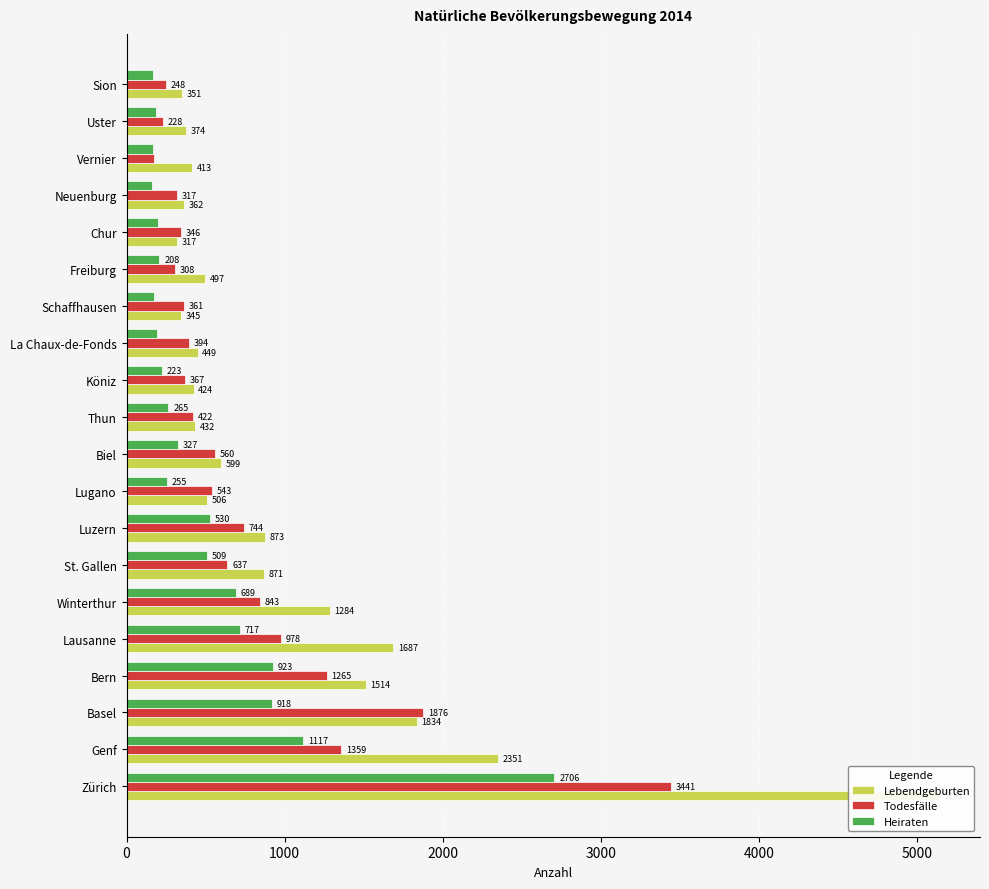

How many bars are there in each group?

3